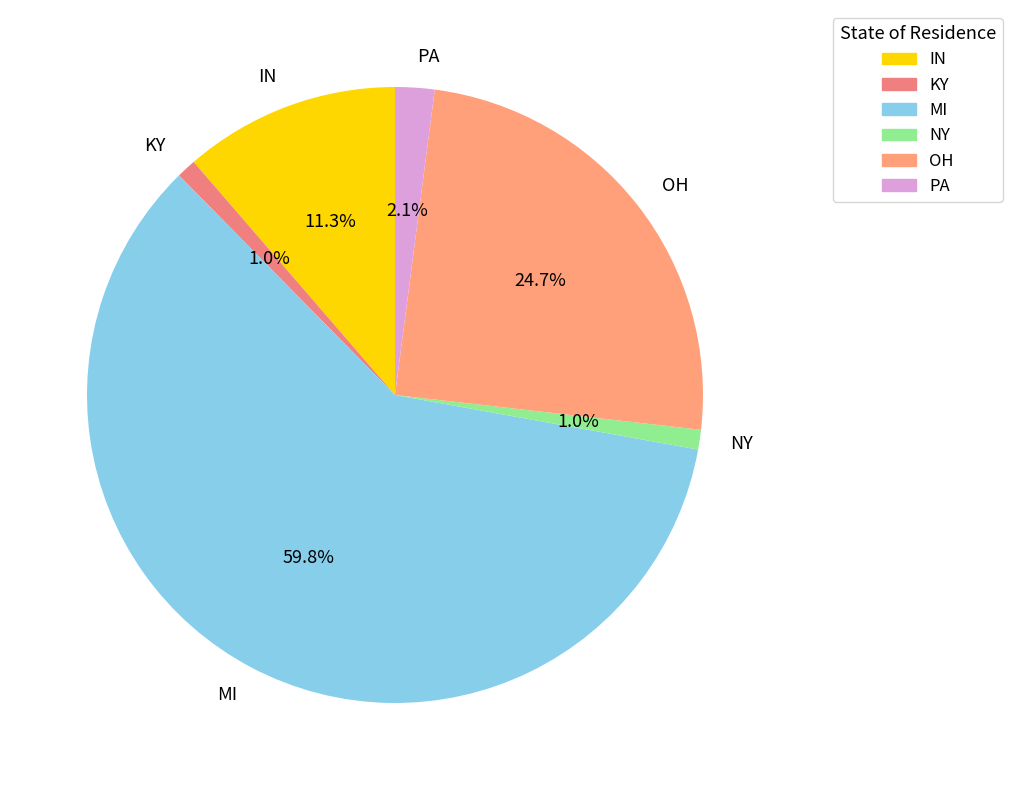

What portion of the pie excludes OH?

75.3%